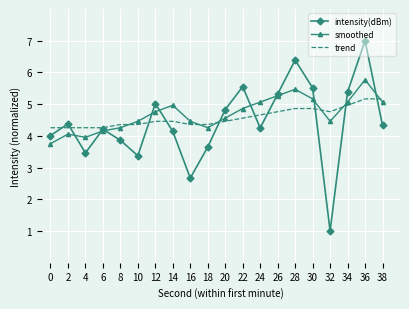

Reading left to right, transcribe all the data shown in this chart.

intensity(dBm): 4.0	4.4	3.5	4.2	3.9	3.4	5.0	4.1	2.7	3.6	4.8	5.6	4.2	5.3	6.4	5.5	1.0	5.4	7.0	4.3
smoothed: 3.8	4.1	4.0	4.2	4.3	4.5	4.8	5.0	4.5	4.3	4.6	4.9	5.1	5.3	5.5	5.2	4.5	5.1	5.8	5.1
trend: 4.3	4.3	4.3	4.3	4.4	4.4	4.5	4.5	4.4	4.4	4.5	4.6	4.7	4.8	4.9	4.9	4.8	5.0	5.2	5.2